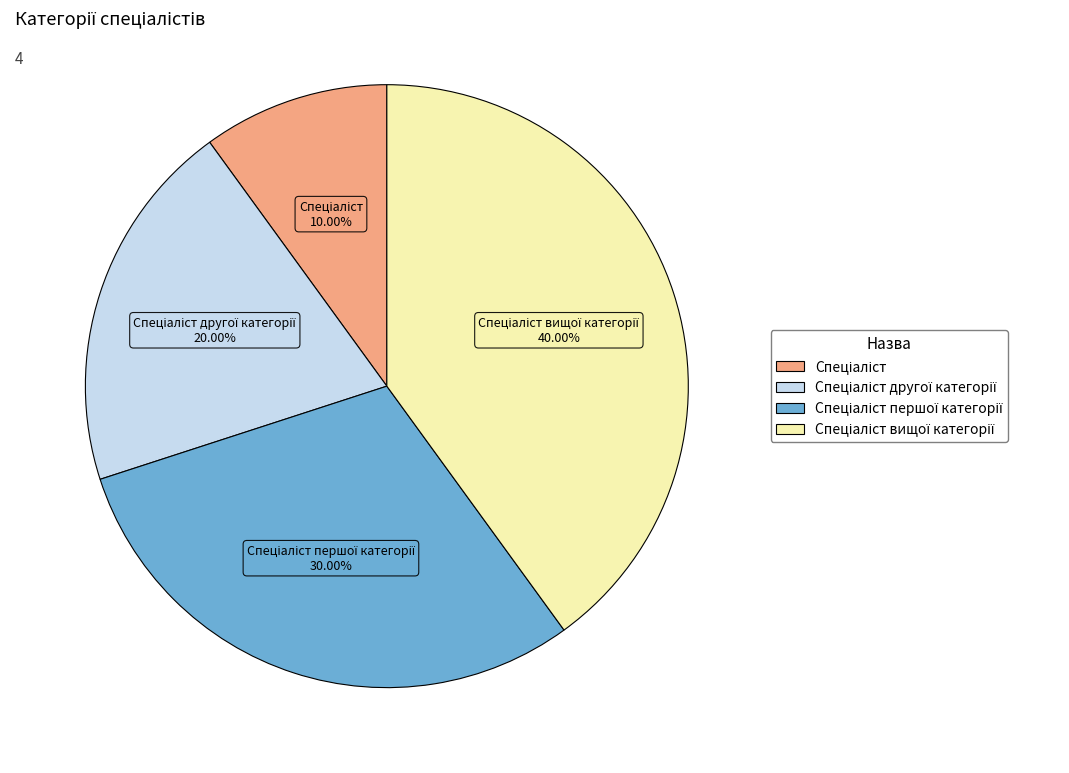

Is there any slice that represents more than half of the pie?

No